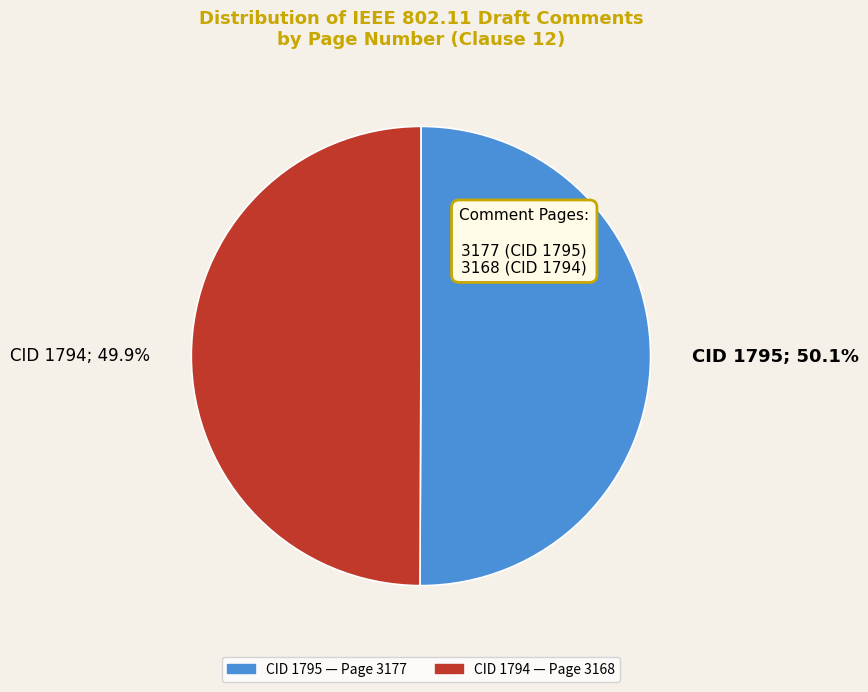

True or false: CID 1795 accounts for 50% of the total.

True